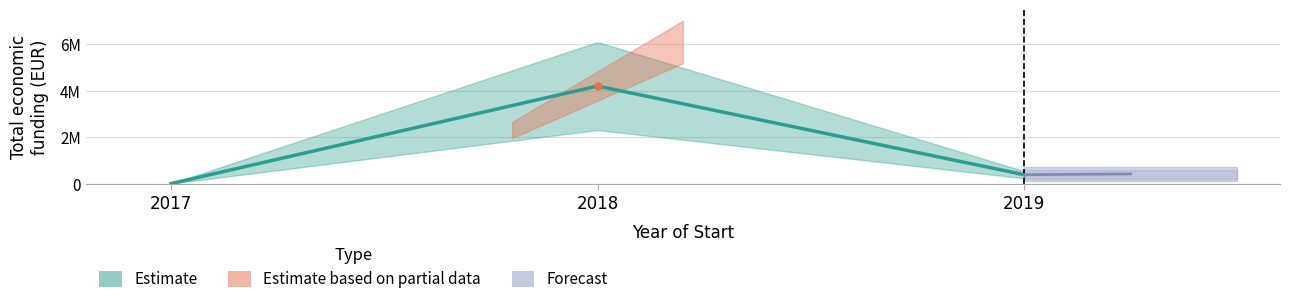

The chart shows a value of 3840 at 2017. True or false?

True